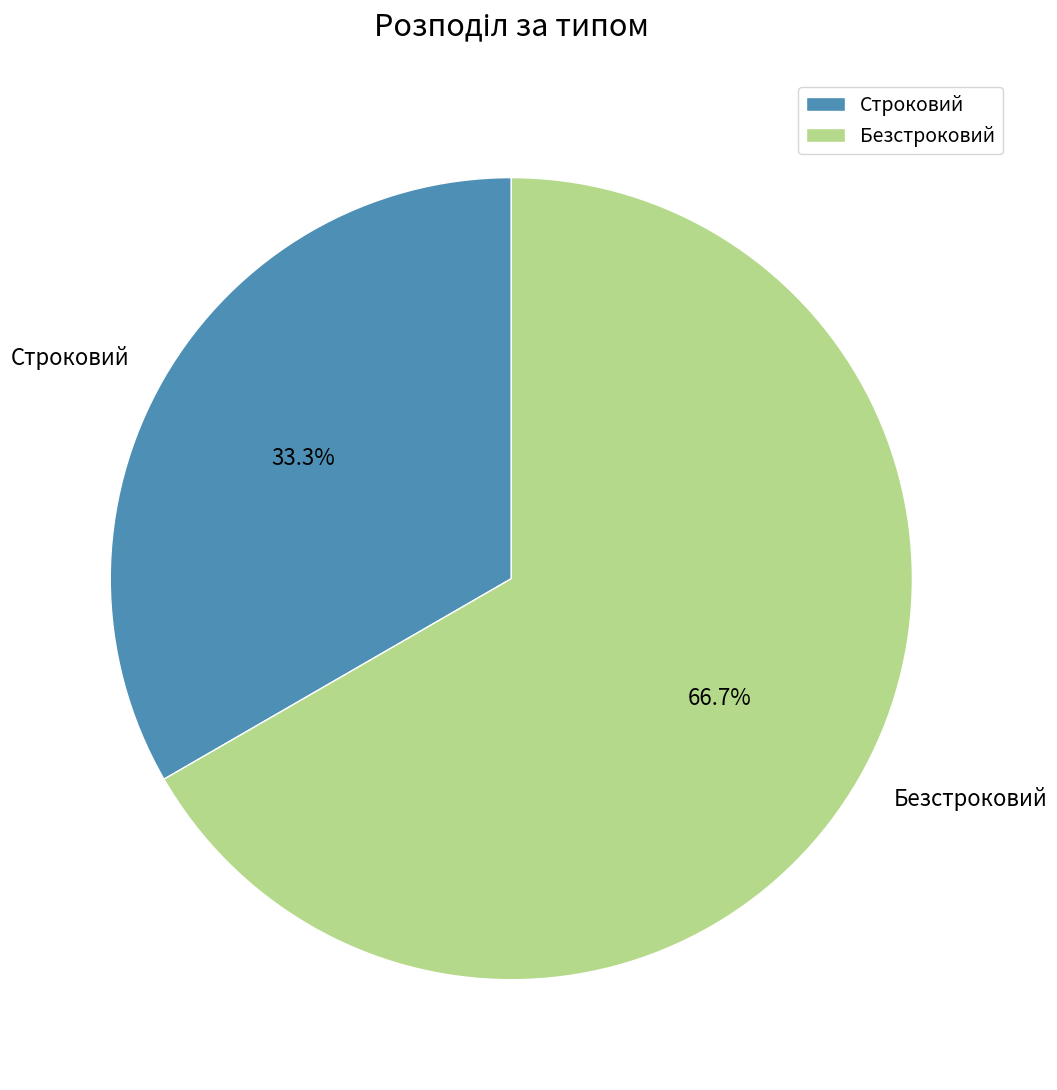

Rank the categories by value from lowest to highest.

Строковий, Безстроковий